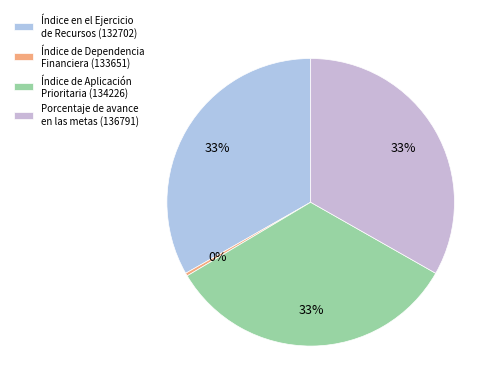

Is there any slice that represents more than half of the pie?

No